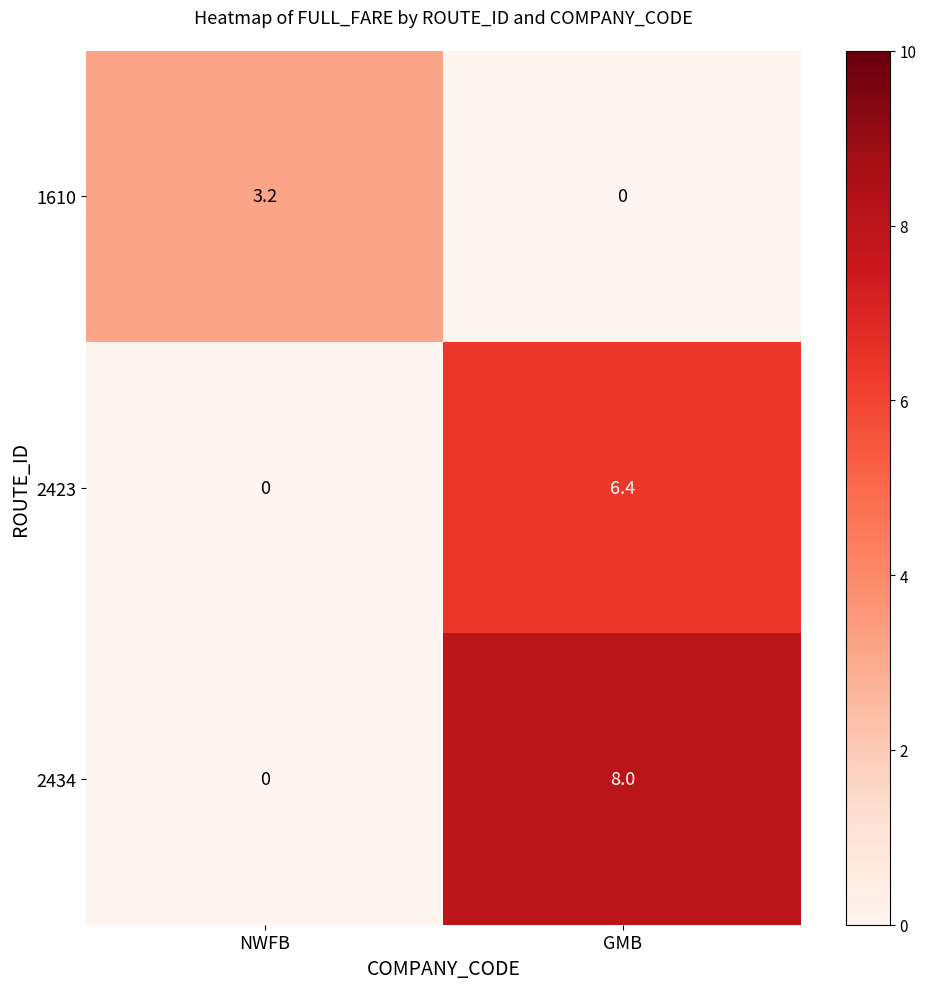

How many values in the 1610 series exceed 3?

1